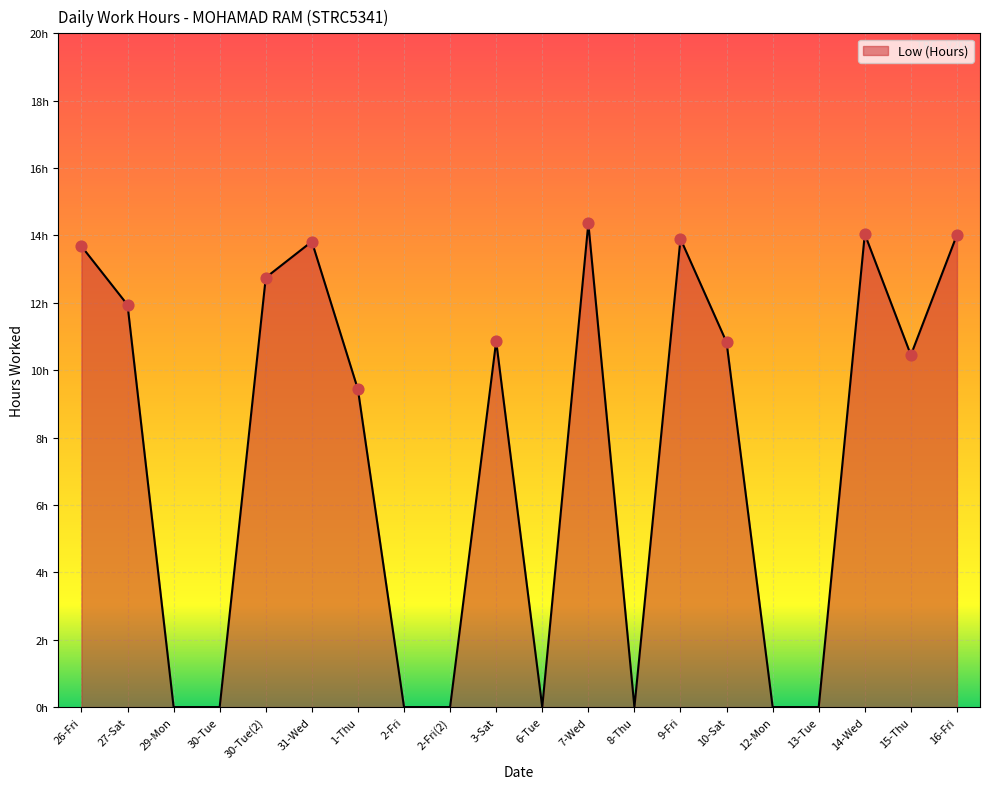

Which has a higher value, 6-Tue or 2-Fri?

6-Tue